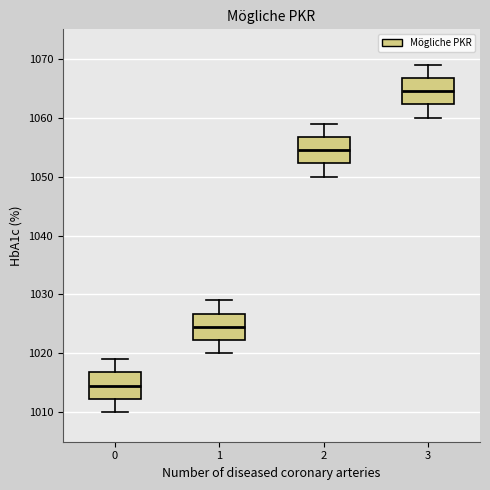

Reading left to right, transcribe this box plot: for each box, give where its median line is, the range the box spans, and where its two whiskers end, as read against the y-axis. The values are not printed on the chart, so give them approximately, as read against the axis.

0: median 1015, box 1012 to 1017, whiskers 1010 to 1019
1: median 1025, box 1022 to 1027, whiskers 1020 to 1029
2: median 1055, box 1052 to 1057, whiskers 1050 to 1059
3: median 1065, box 1062 to 1067, whiskers 1060 to 1069